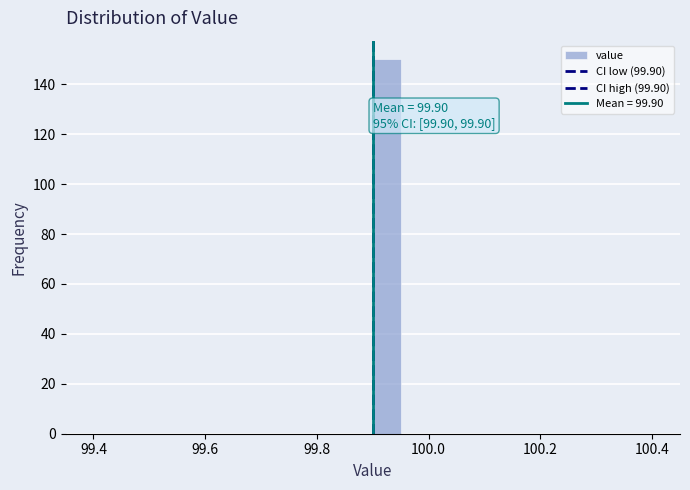

Around what value on the x-axis is the tallest bar? Give the approximate position of its centre, as read against the axis.

99.92